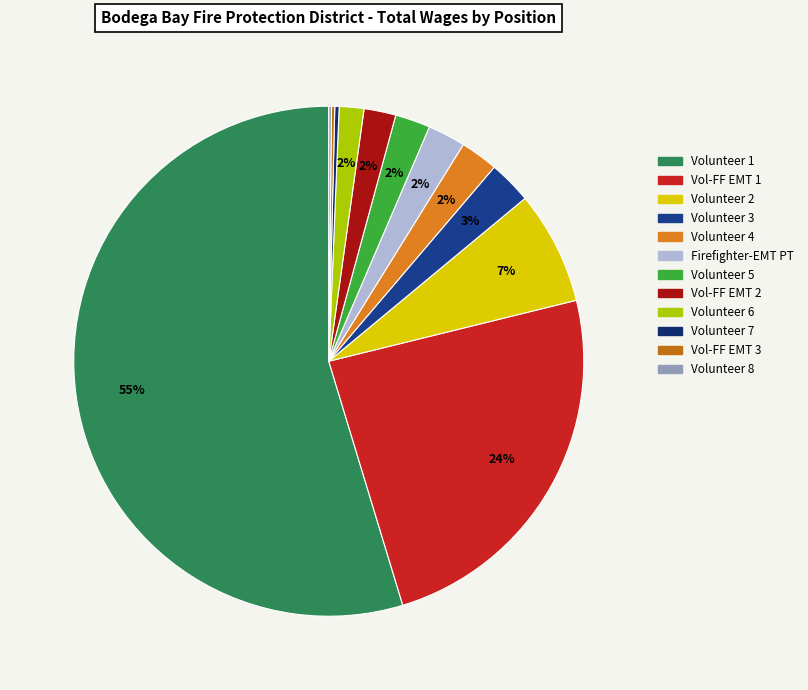

Rank the categories by value from highest to lowest.

Volunteer (15989), Volunteer-Firefighter Emt (7062), Volunteer (2100), Volunteer (800), Volunteer (700), Firefighter-Emt Pt (699), Volunteer (650), Volunteer-Firefighter Emt (590), Volunteer (457), Volunteer (80), Volunteer-Firefighter Emt (60), Volunteer (50)